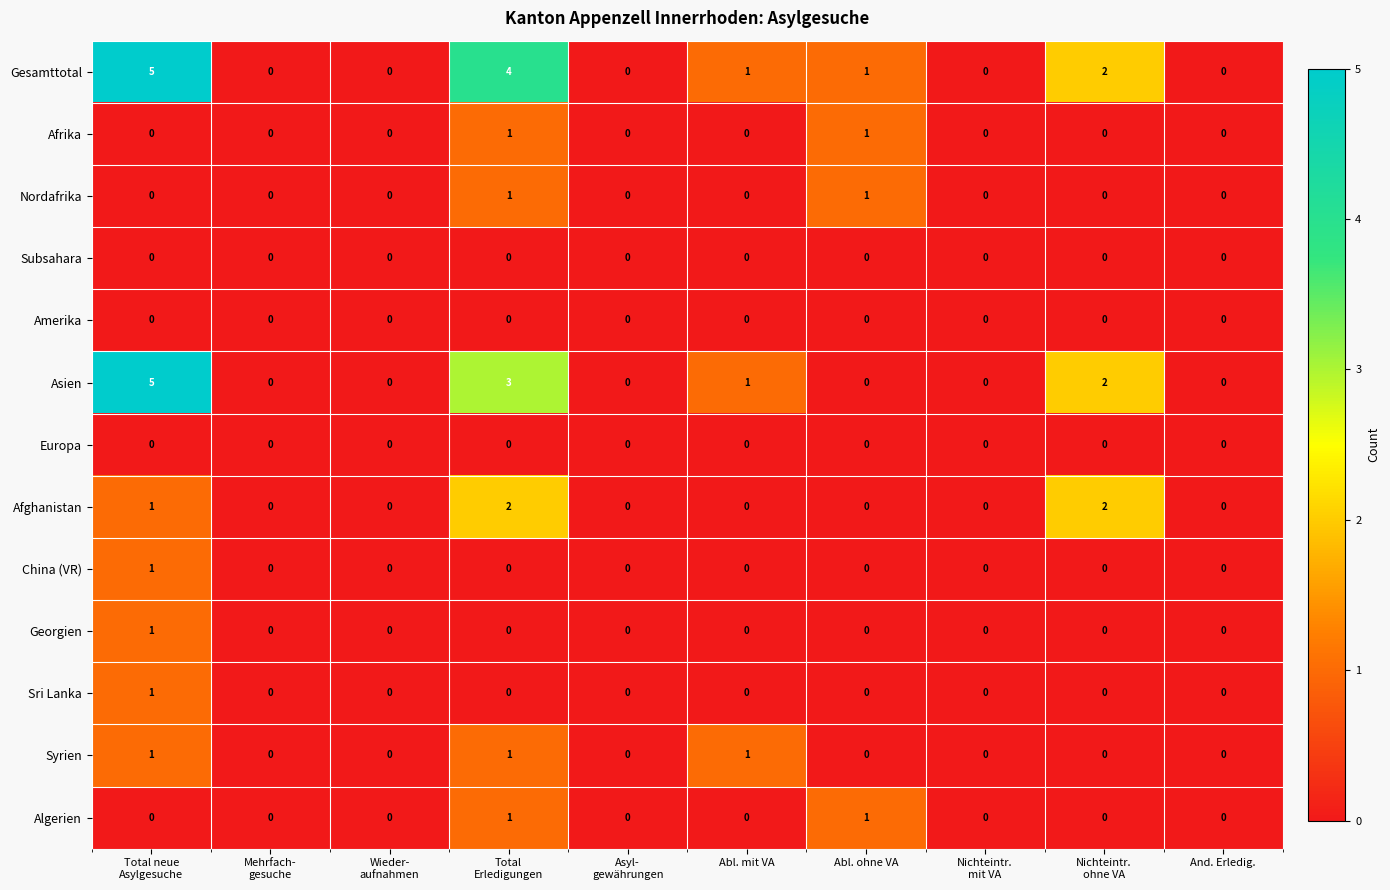

Which series has the largest total across all categories?

Gesamttotal